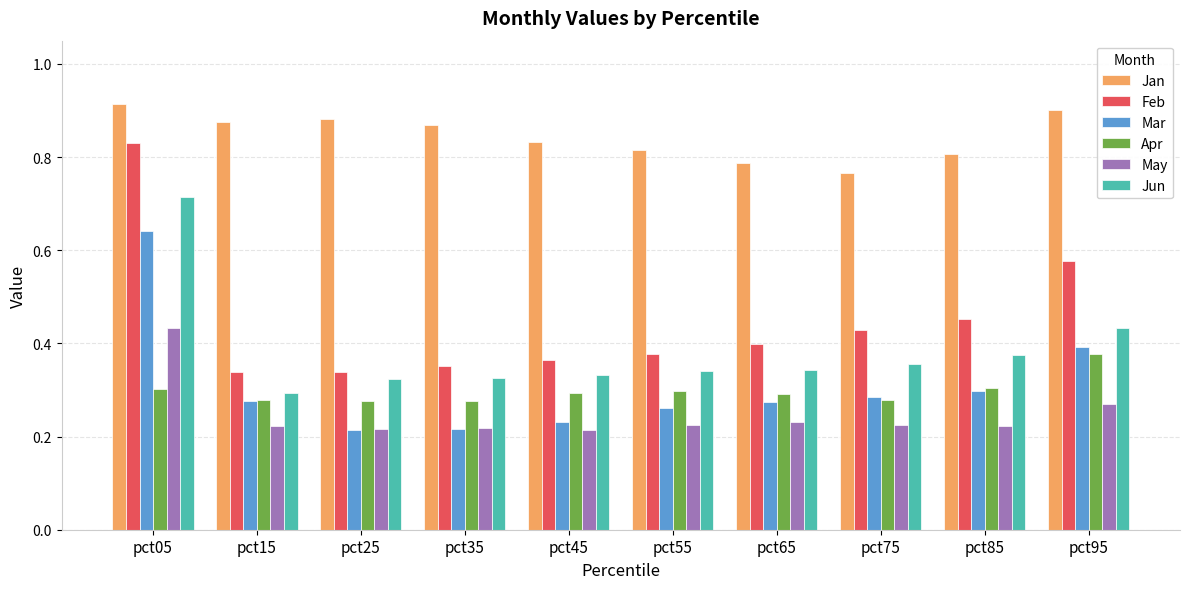

Which series has the widest spread of values?

Feb